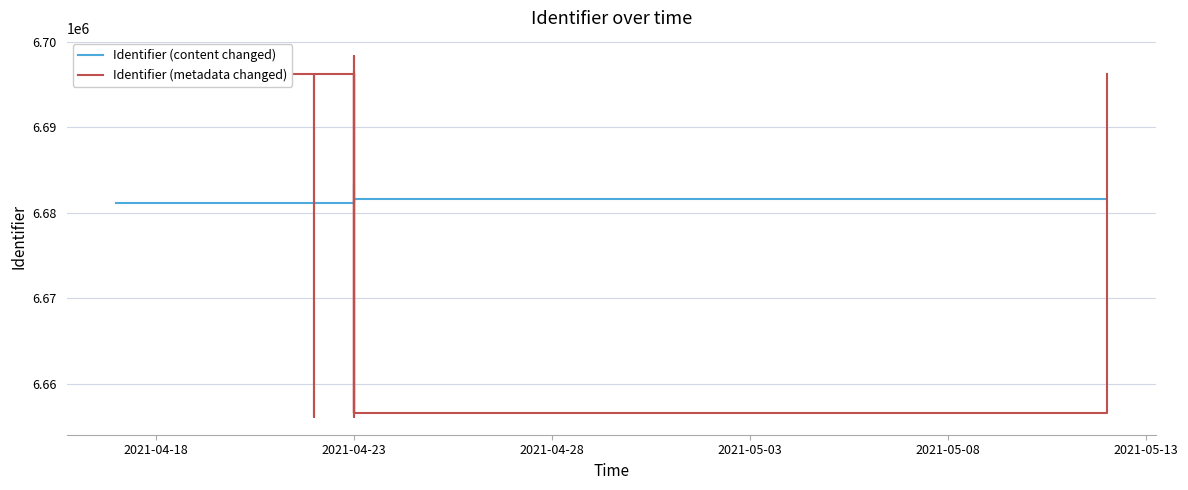

What is the difference between the highest and lowest values at 2021-04-23?

5000